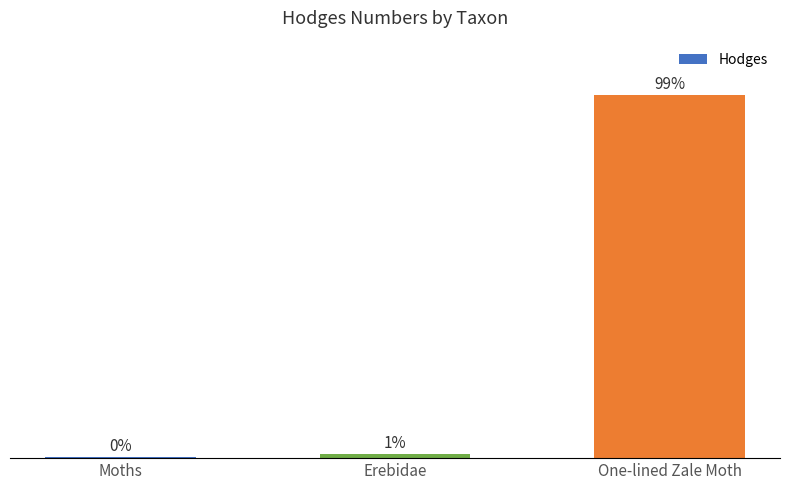

Between One-lined Zale Moth and Erebidae, which is larger?

One-lined Zale Moth